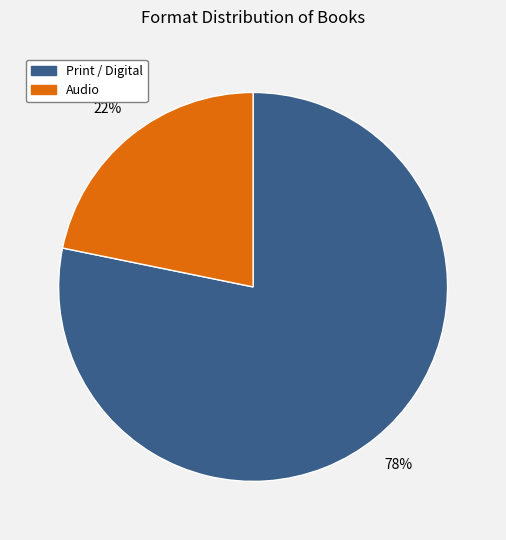

How many segments does this pie chart have?

2